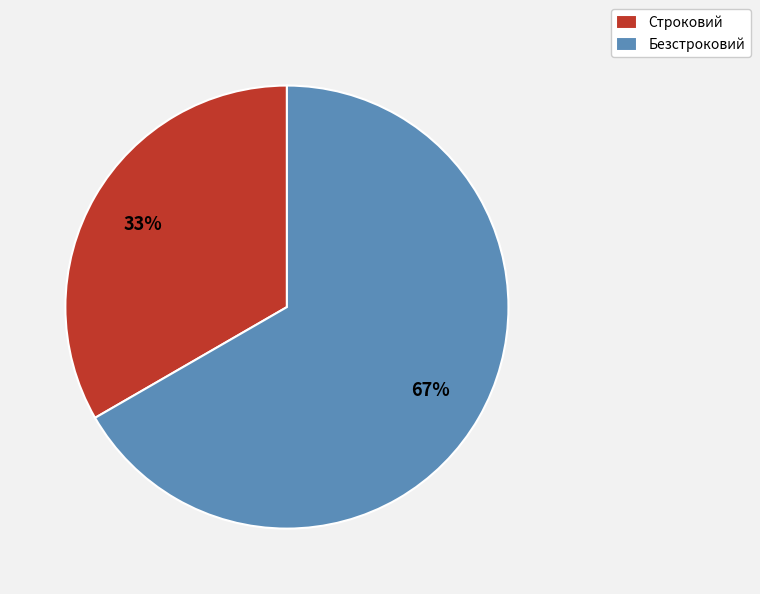

Rank the categories by value from highest to lowest.

Безстроковий, Строковий